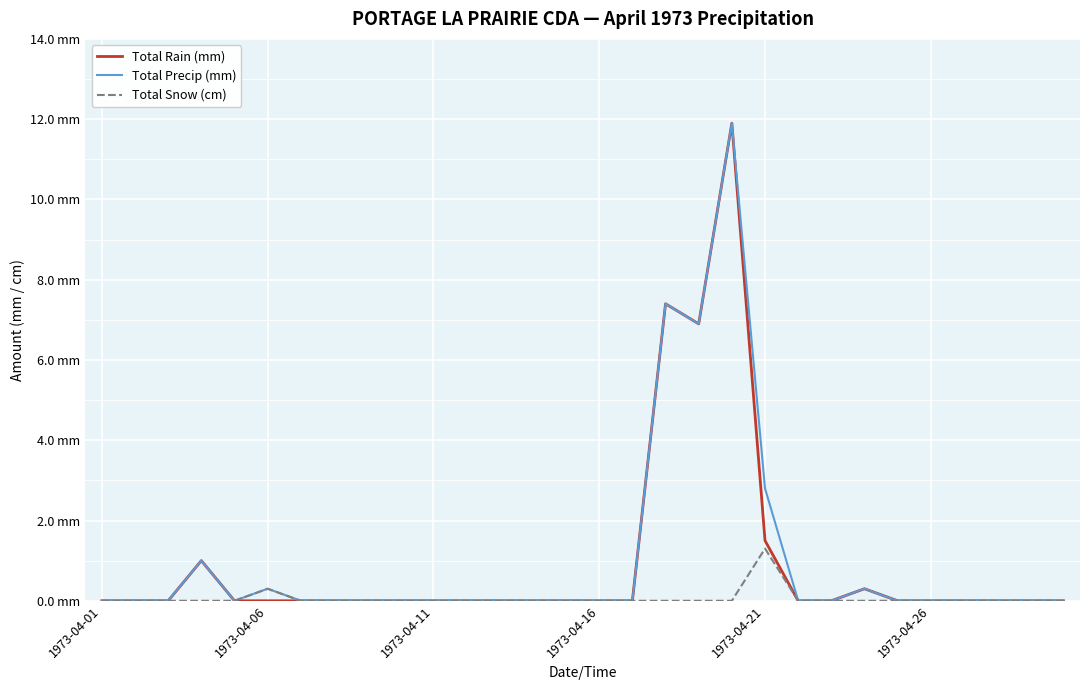

True or false: Total Snow (cm) and Total Rain (mm) intersect in this chart.

False